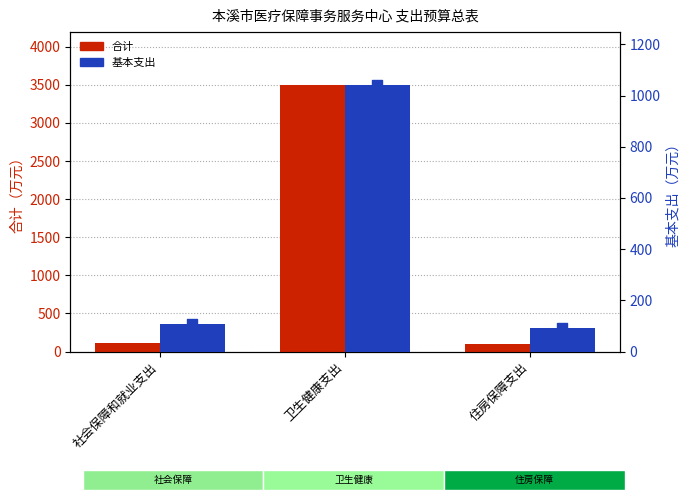

Which series reaches the minimum Y coordinate?

合计